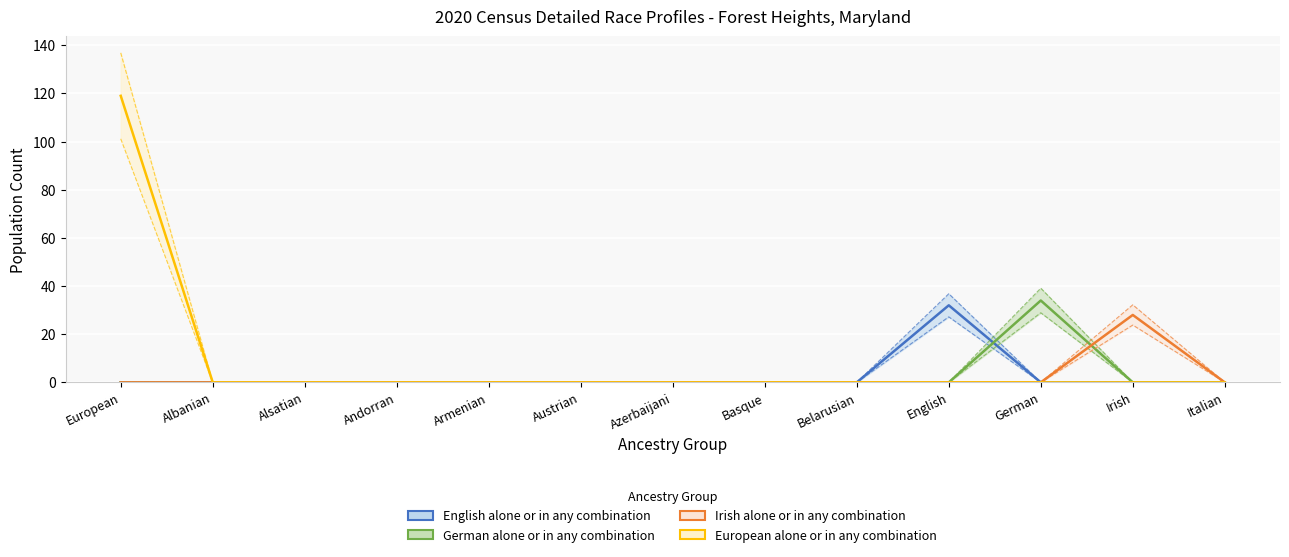

What is the sum of all Irish alone or in any combination values?

28.0